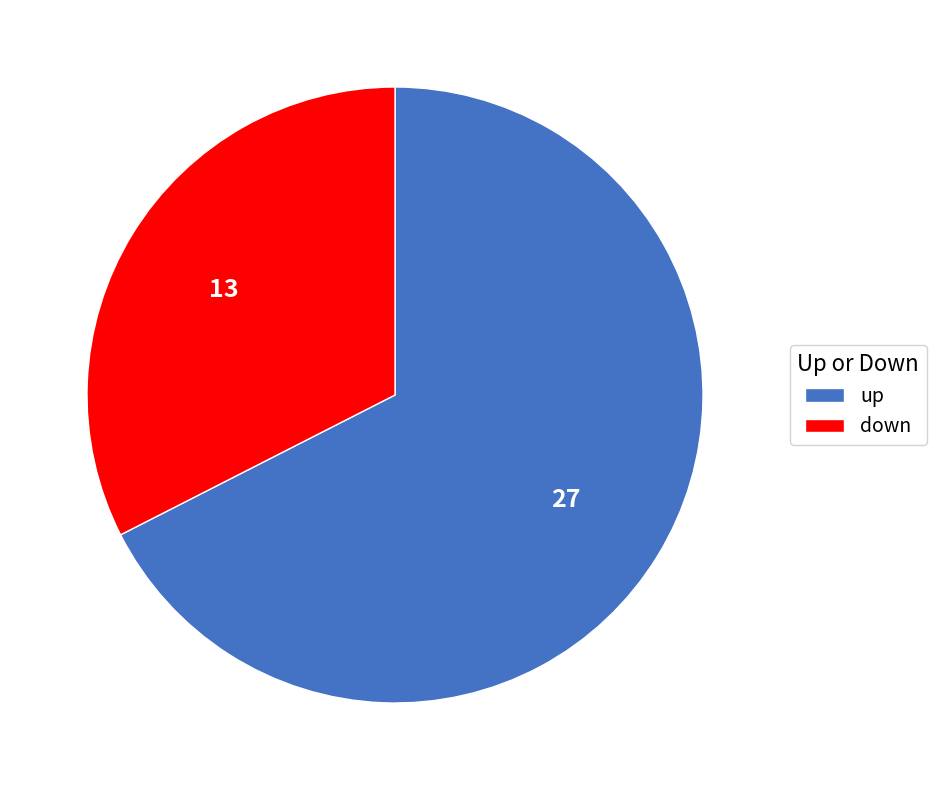

True or false: up accounts for 68% of the total.

True